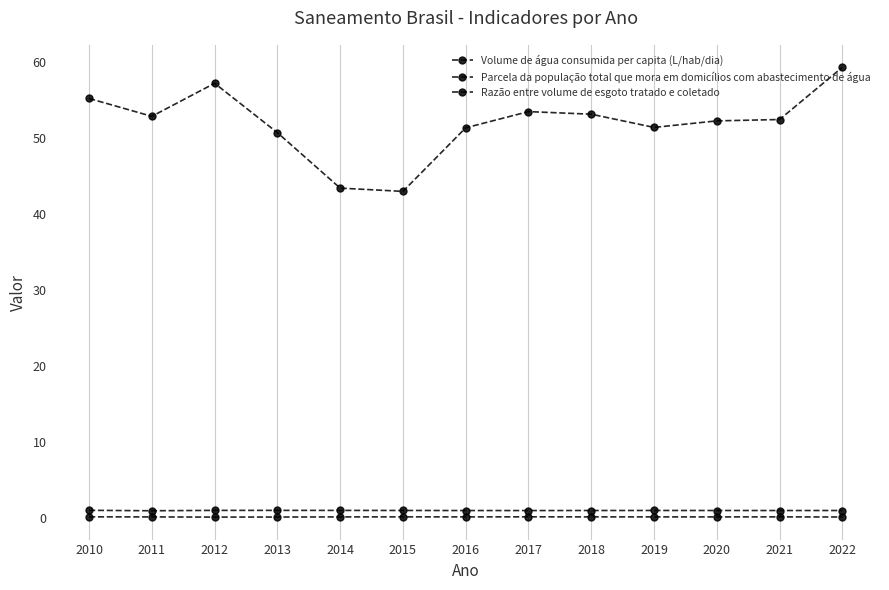

Is the value of Parcela da população total que mora em domicílios com abastecimento de água at 2010 greater than the value of Volume de água consumida per capita (L/hab/dia) at 2010?

No